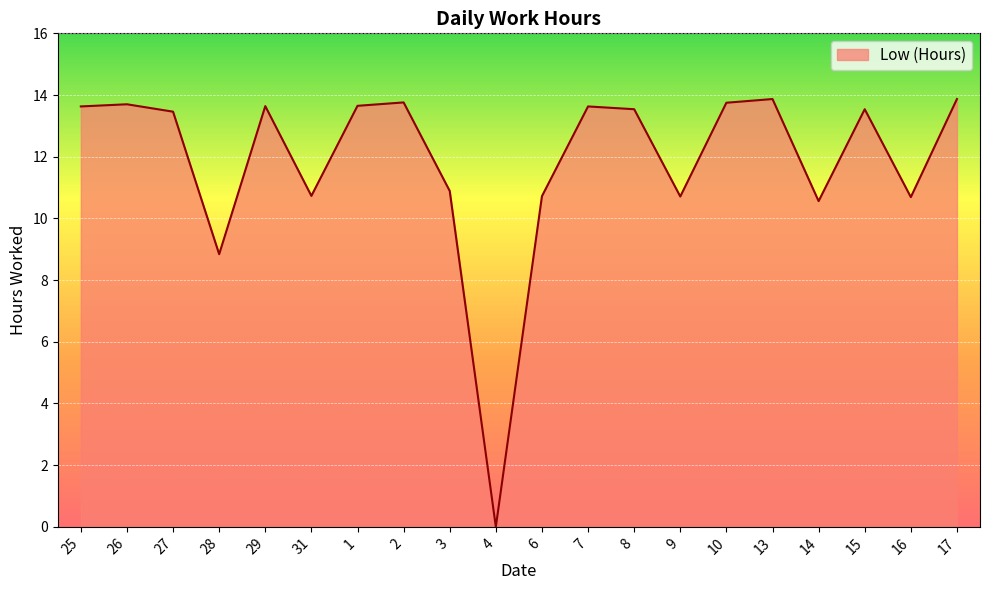

What position from the right is 3?

12